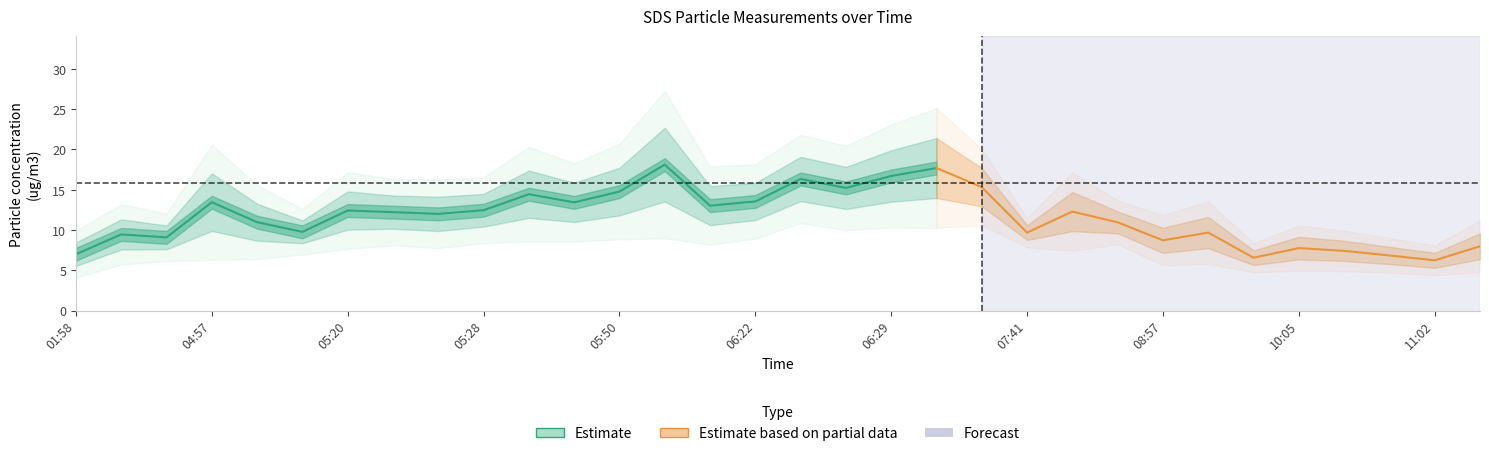

True or false: SDS_P1 has more than 0 points higher than both neighbors.

True